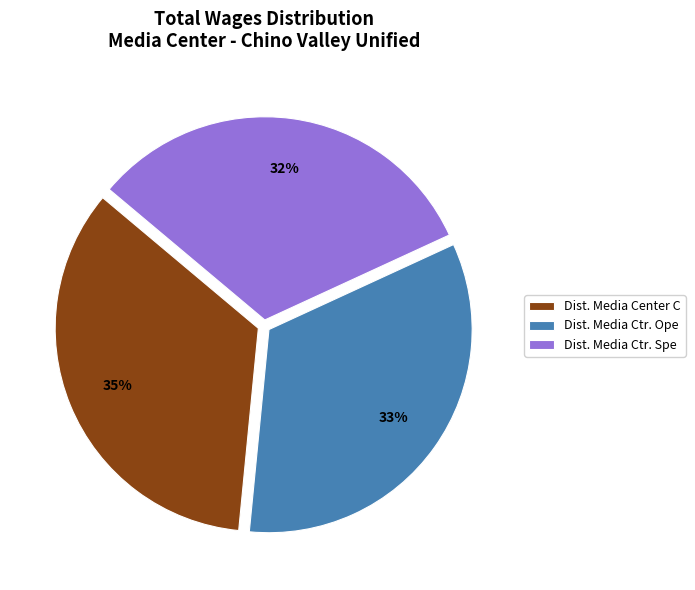

Between Dist. Media Center C and Dist. Media Ctr. Spe, which is larger?

Dist. Media Center C